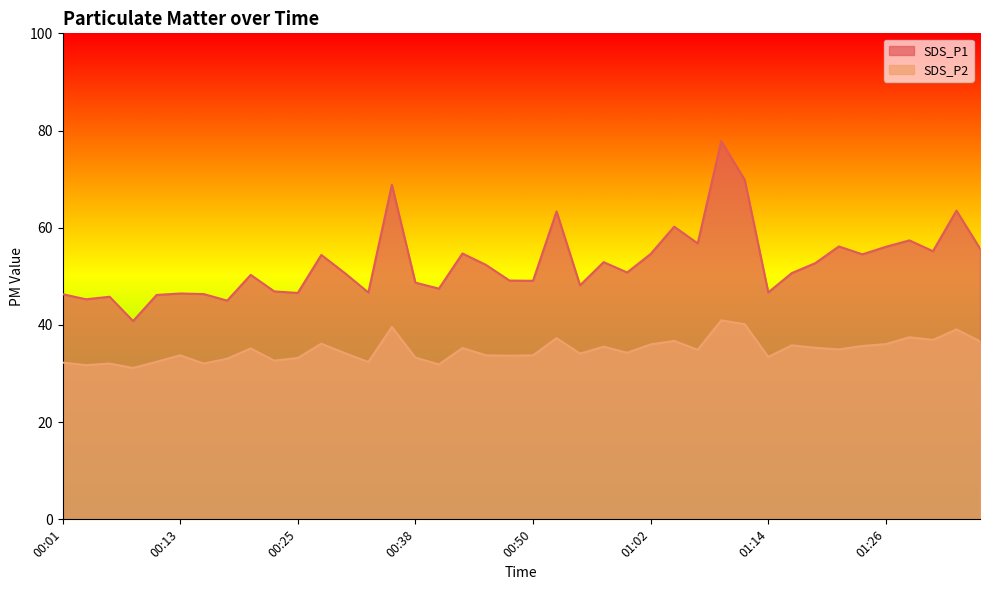

How many interior local valleys does the SDS_P1 series have?

13